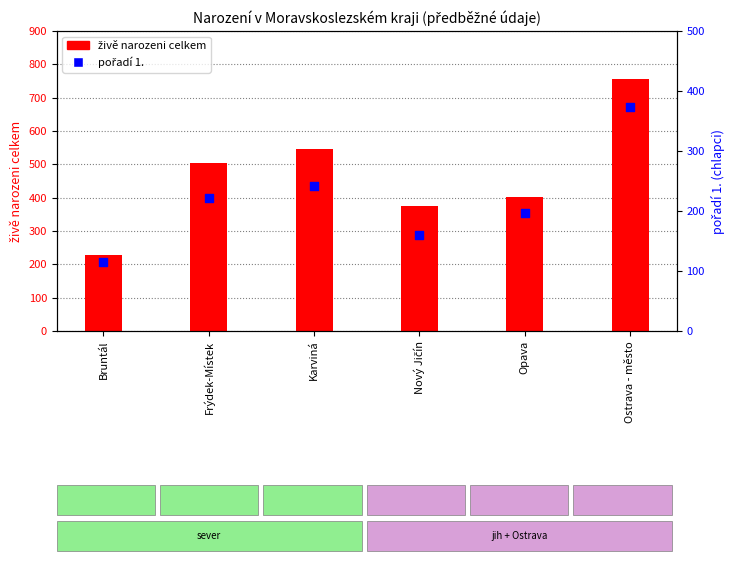

At which category is the sum across all series the highest?

Ostrava - město